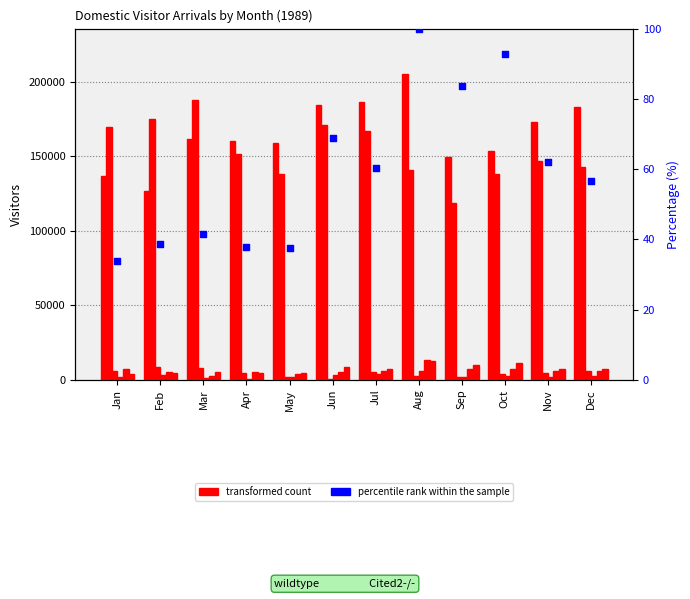

At how many categories does at least one series exceed 104460?

12